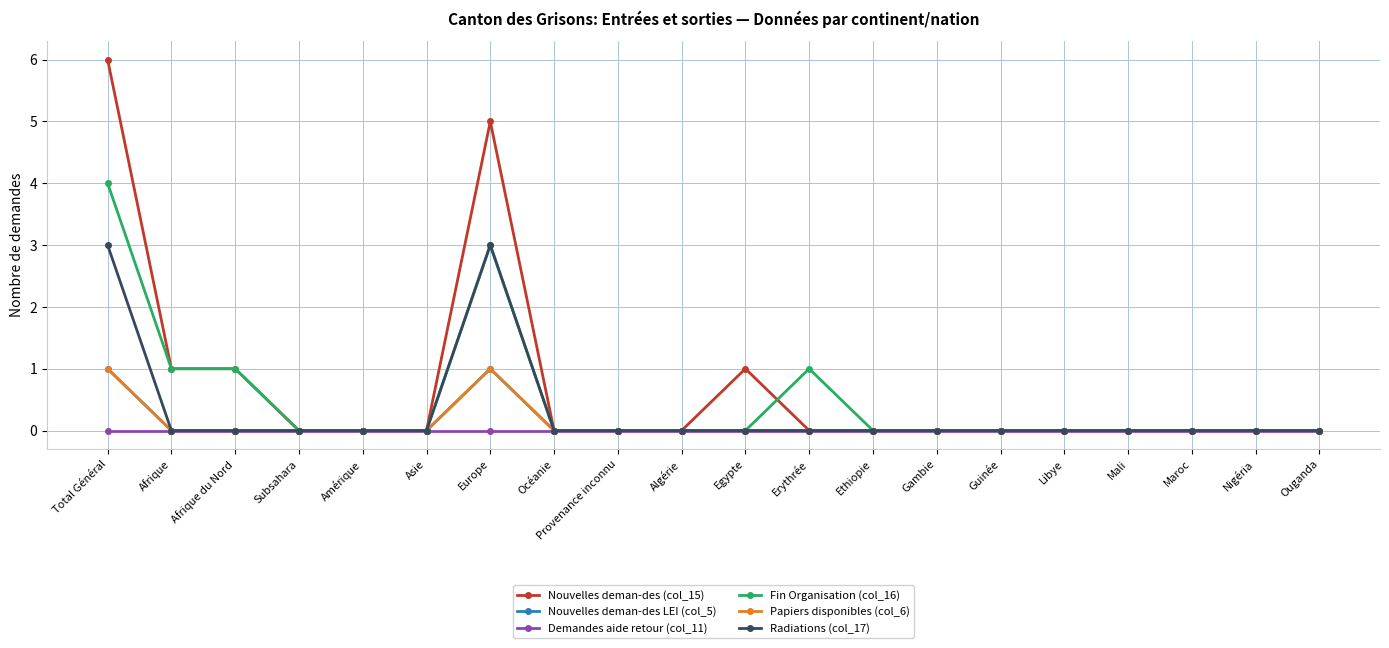

True or false: Fin Organisation (col_16) has more than 0 points higher than both neighbors.

True